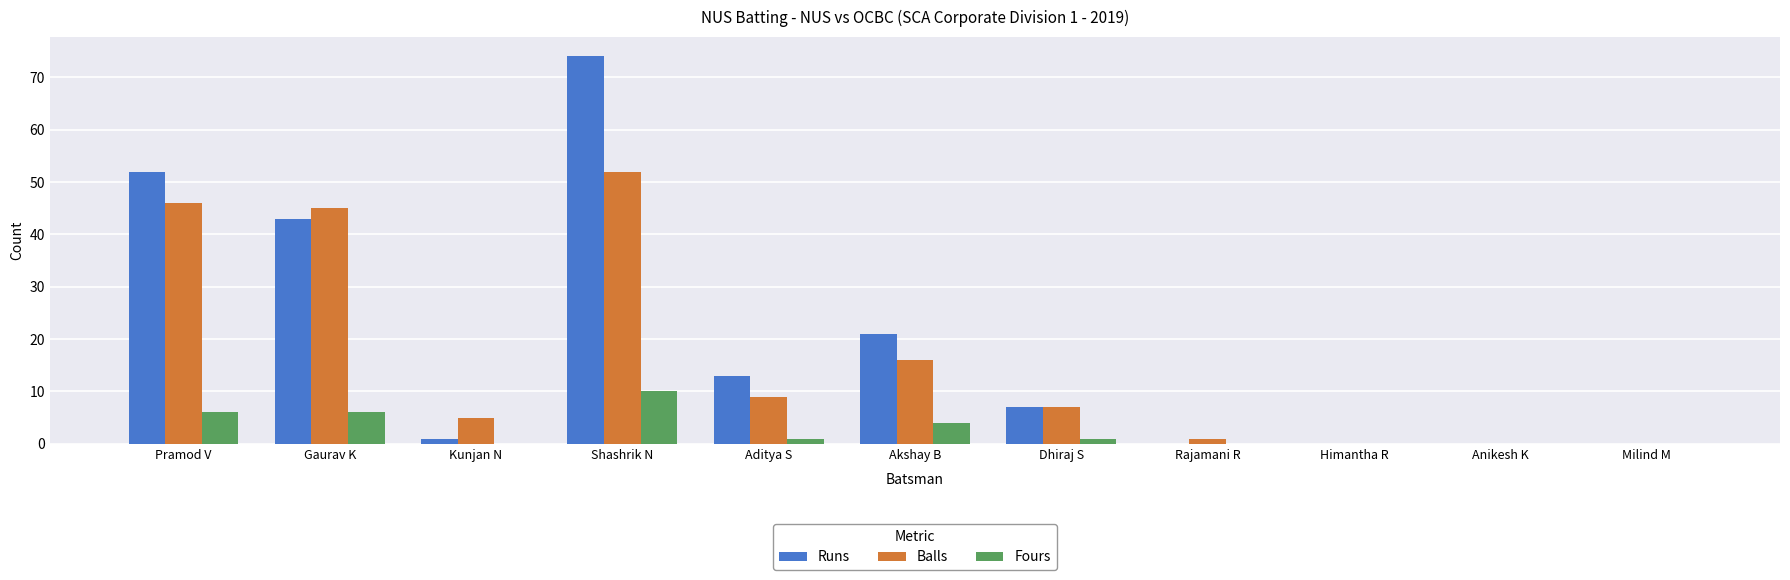

Is it true that Fours equals -4 at Kunjan N?

False